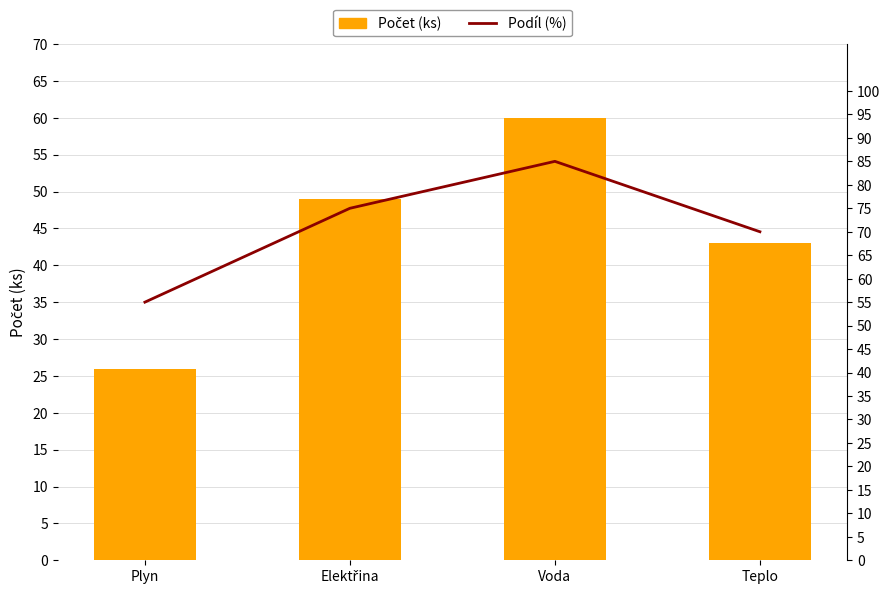

Which series has the largest range (max minus min)?

Počet (ks)